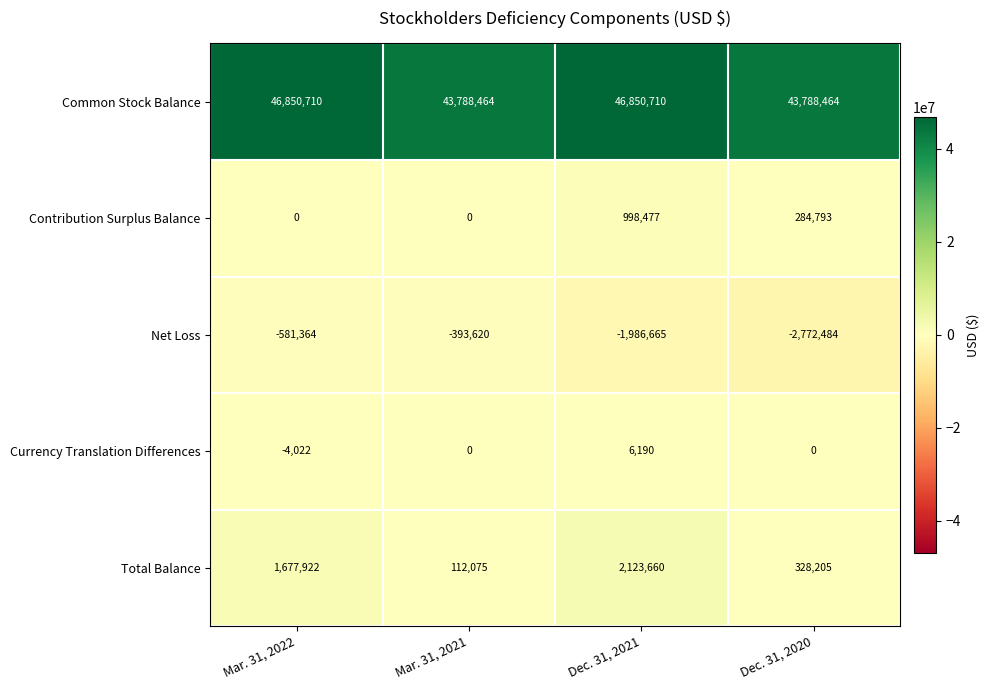

How many series are shown in this chart?

5